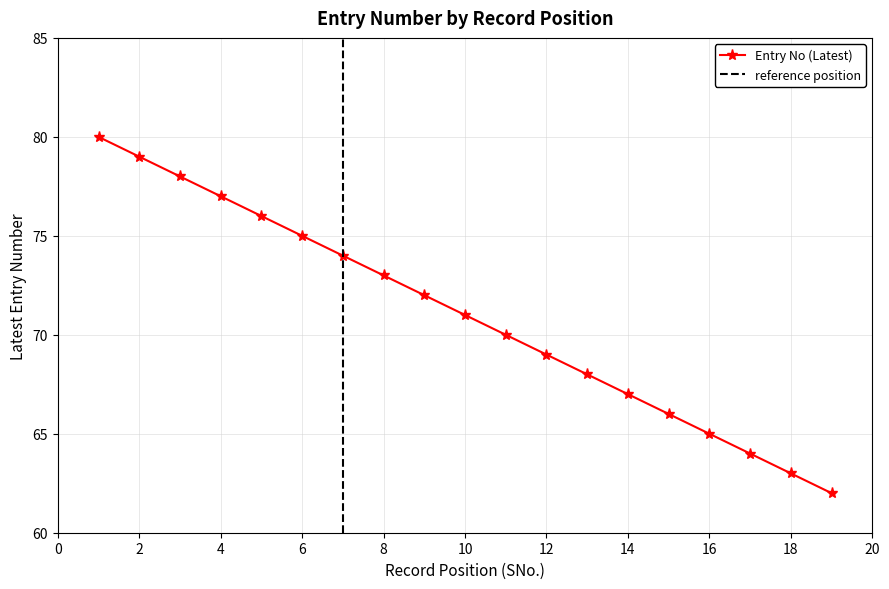

Is it true that the value at 8 is 73?

True